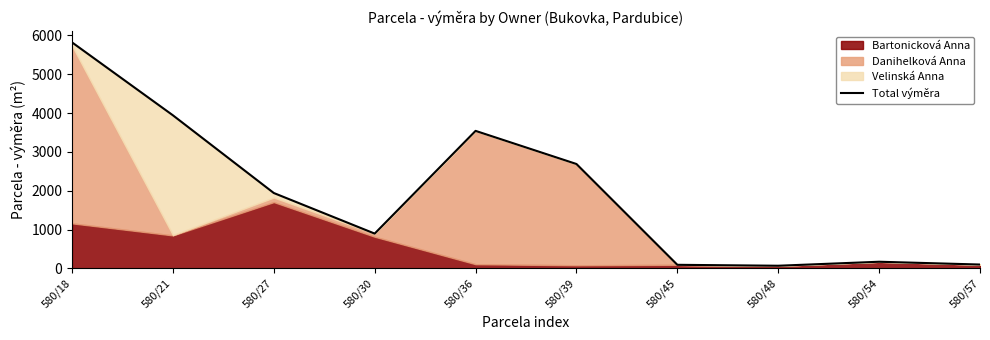

Reading left to right, extract all data points from this chart.

580/18=5822	580/21=3944	580/27=1943	580/30=898	580/36=3543	580/39=2690	580/45=94	580/48=70	580/54=173	580/57=101